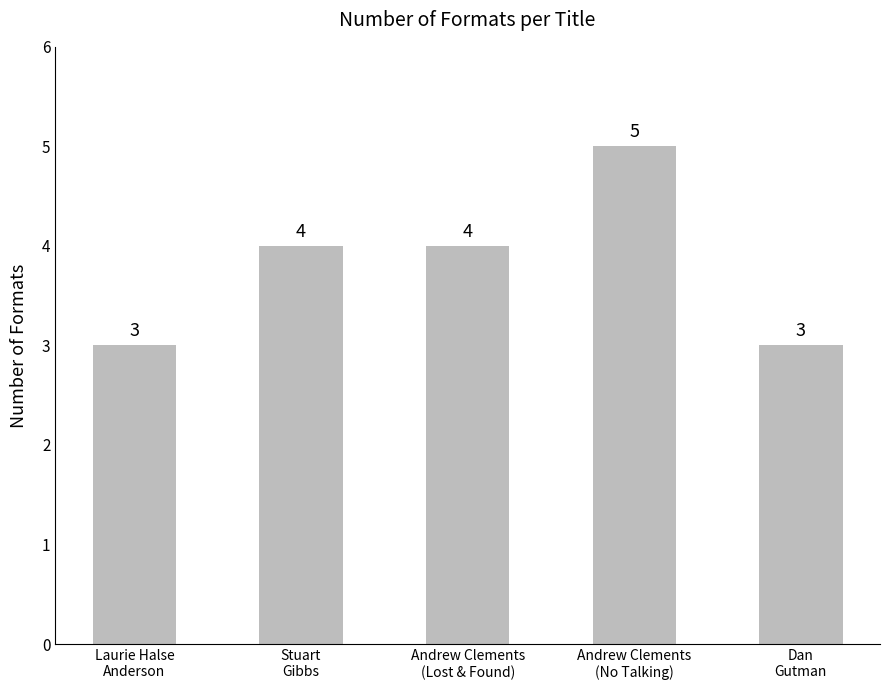

What is the sum of the values at Andrew Clements
(Lost & Found) and Laurie Halse
Anderson?

7